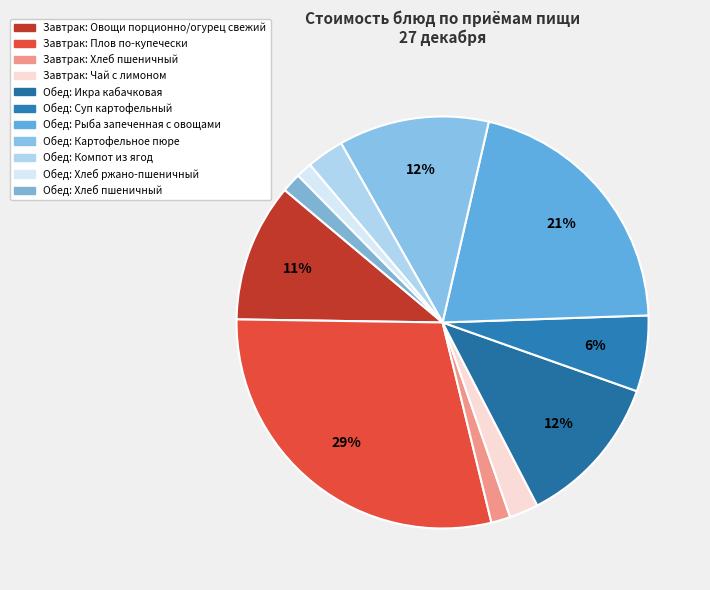

Count the number of slices in the pie.

11